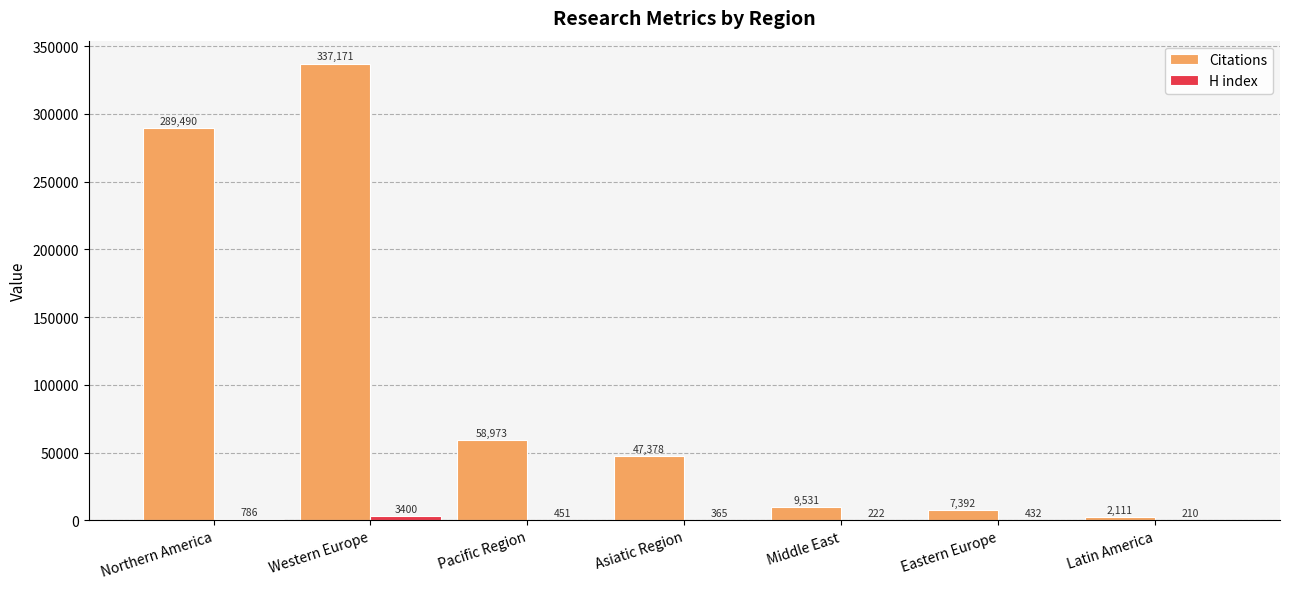

The value of Citations at Pacific Region is 103761. True or false?

False